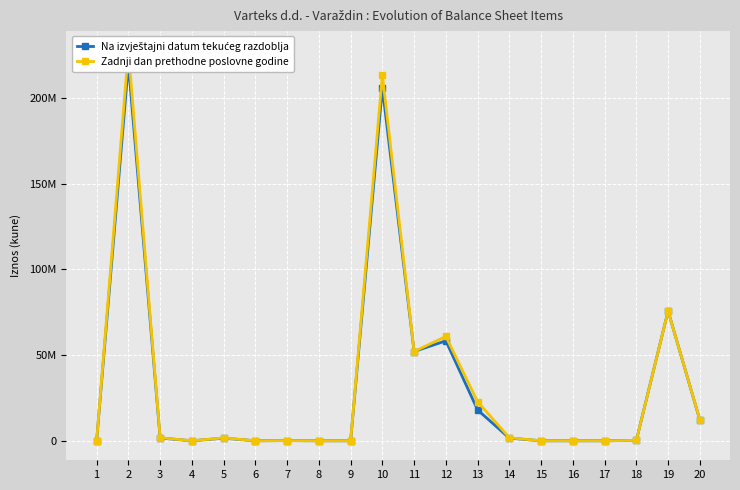

Is this an area chart (filled region under the line)?

No